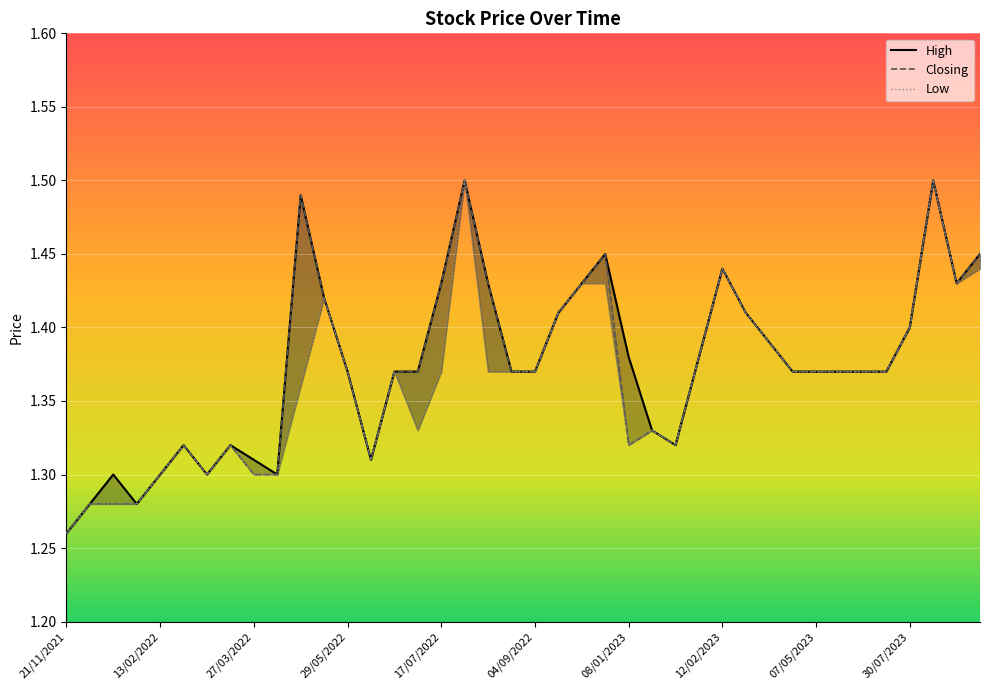

True or false: Closing and Low intersect in this chart.

False